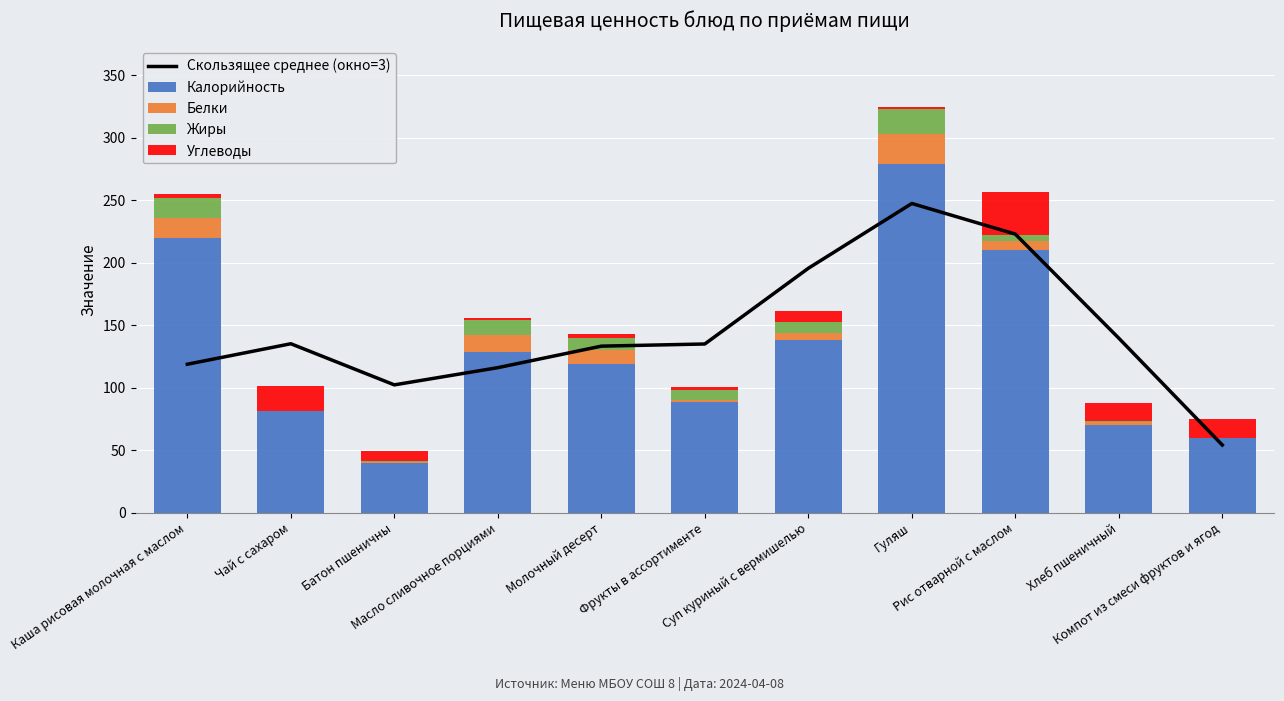

Is the value of Скользящее среднее (окно=3) at Масло сливочное порциями greater than the value of Белки at Фрукты в ассортименте?

Yes